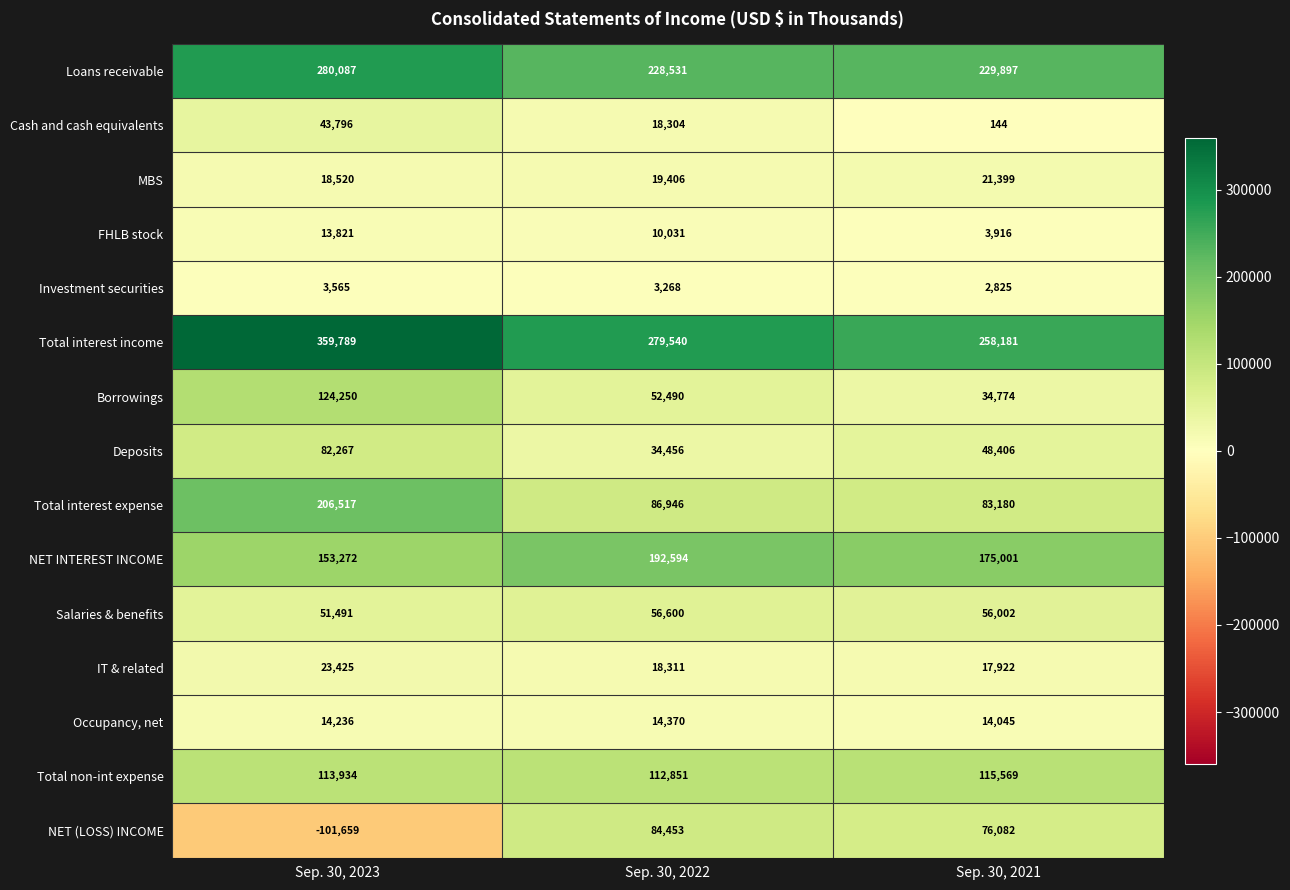

At how many categories does at least one series exceed 174098?

3